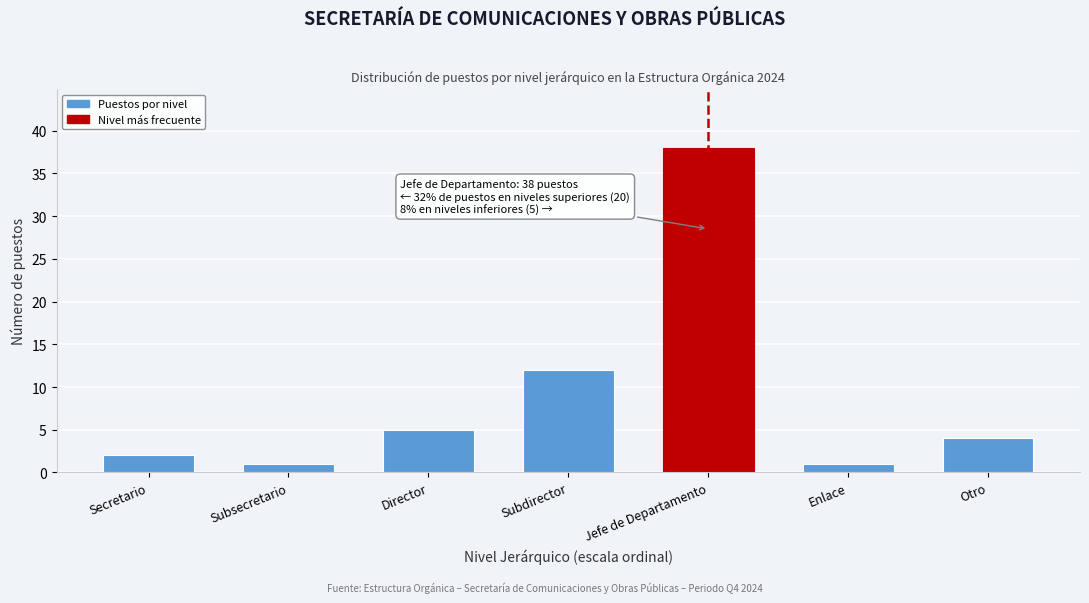

Reading left to right, list all the values displayed in this chart.

Secretario=2	Subsecretario=1	Director=5	Subdirector=12	Jefe de Departamento=38	Enlace=1	Otro=4